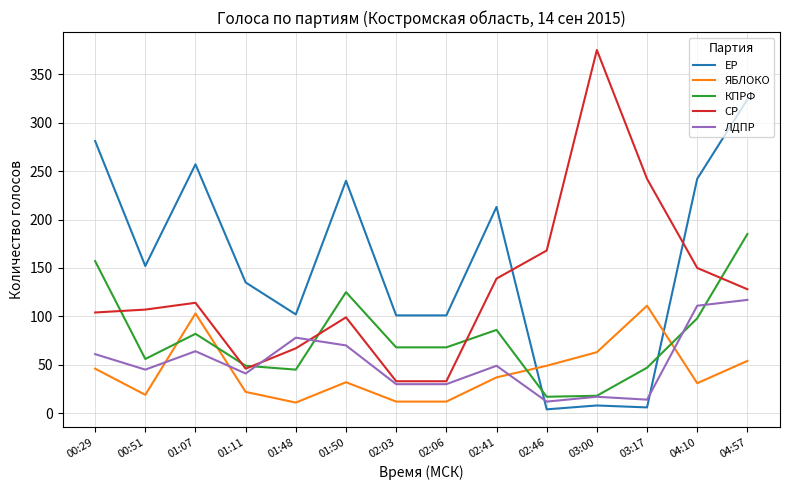

True or false: ЕР and ЯБЛОКО intersect in this chart.

True